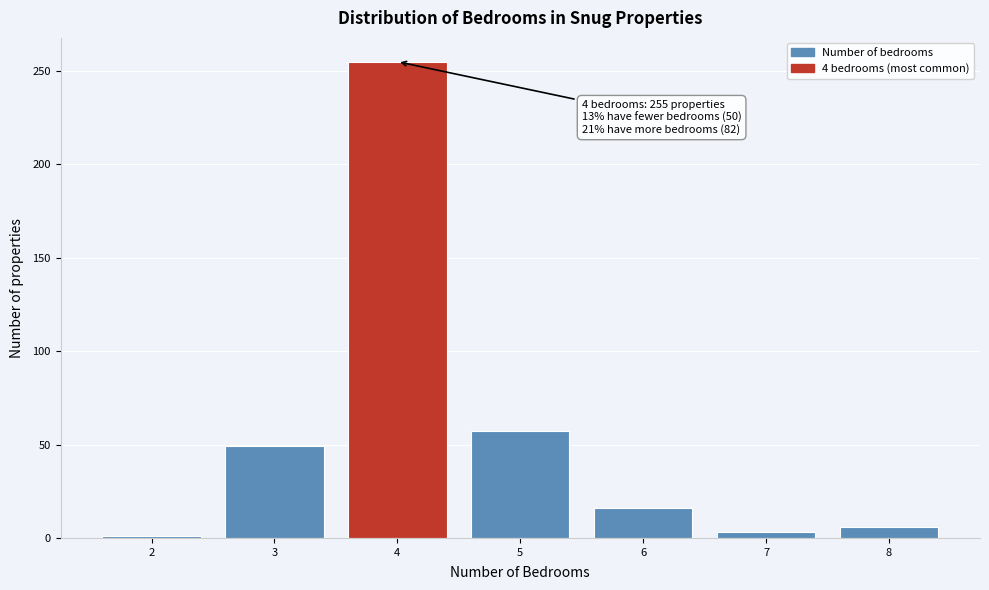

Over which range of the x-axis is the bar tallest?

3.5 to 4.5